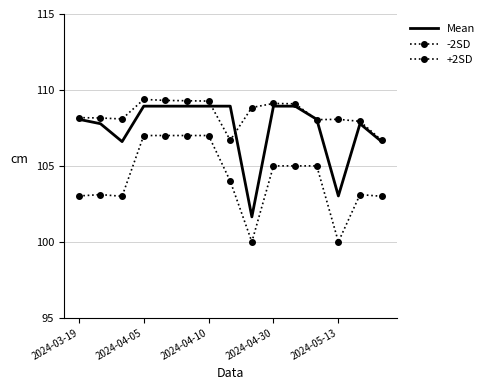

Does the chart have visible grid lines?

Yes